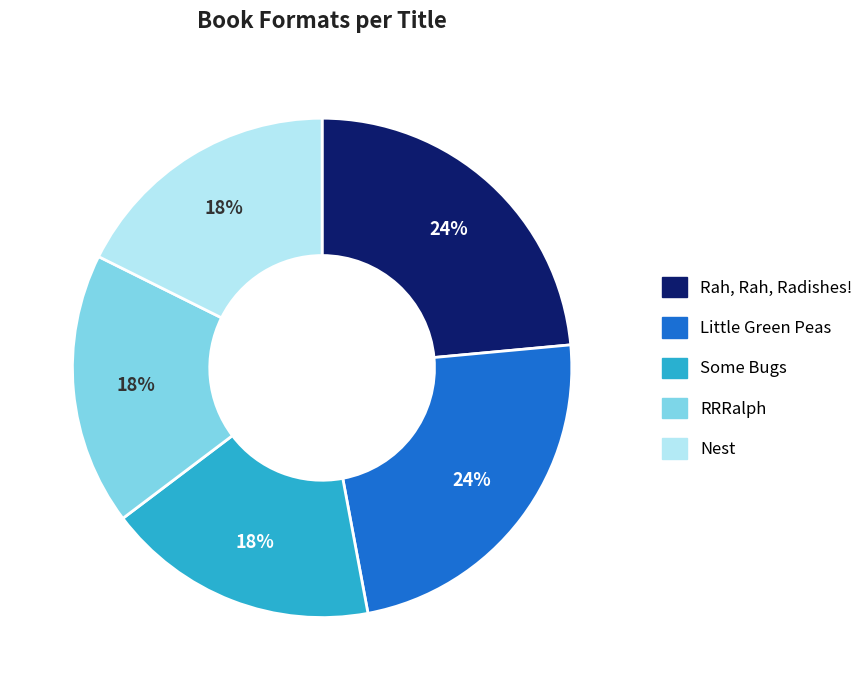

How many segments does this pie chart have?

5